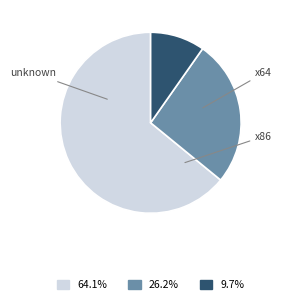

To the nearest percent, what is the difference between the x64 and unknown slice percentages?

38%